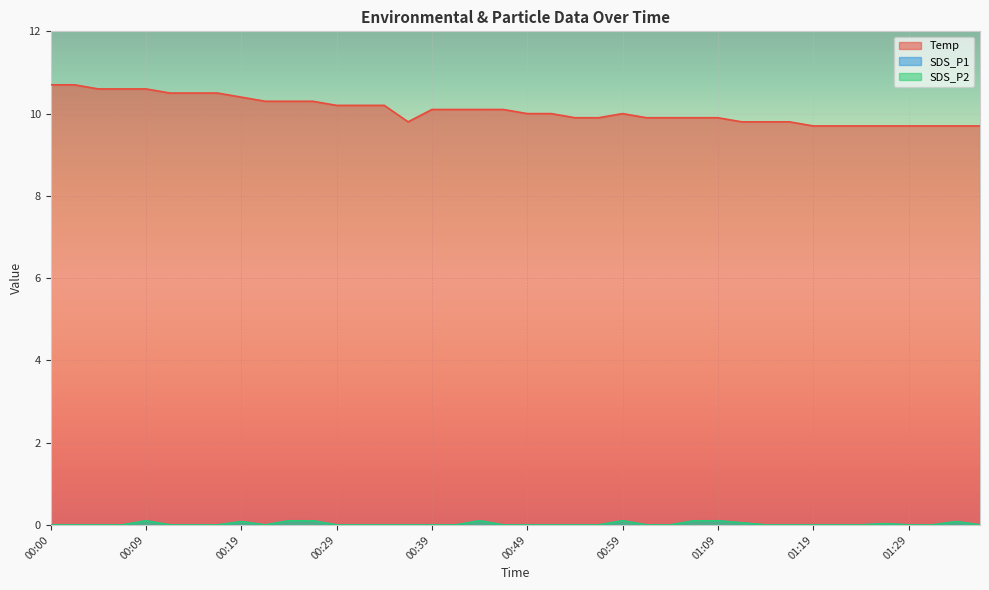

Between 00:17 and 01:36, which is larger?

00:17